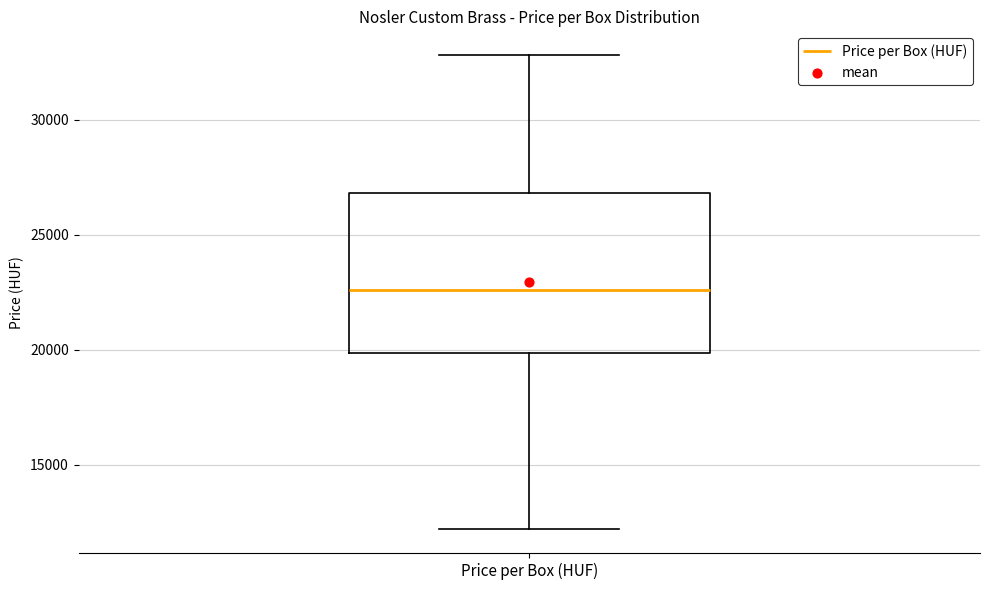

Transcribe this box plot: give where the median line is, the range the box spans, and where the two whiskers end, as read against the y-axis. The values are not printed on the chart, so give them approximately, as read against the axis.

median 22500, box 20000 to 27000, whiskers 12000 to 33000